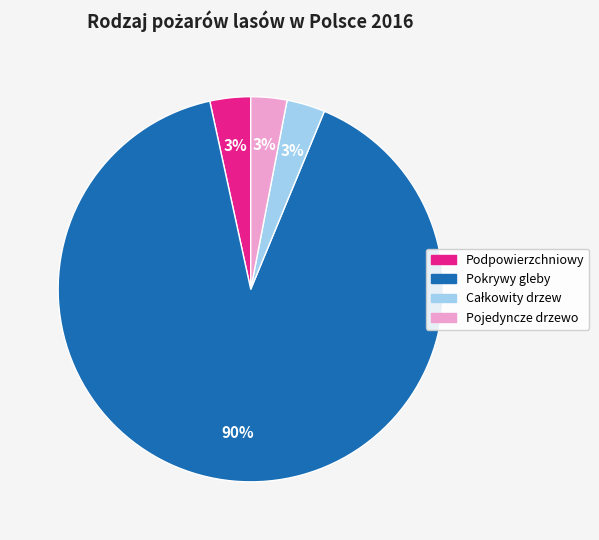

Count the number of slices in the pie.

4